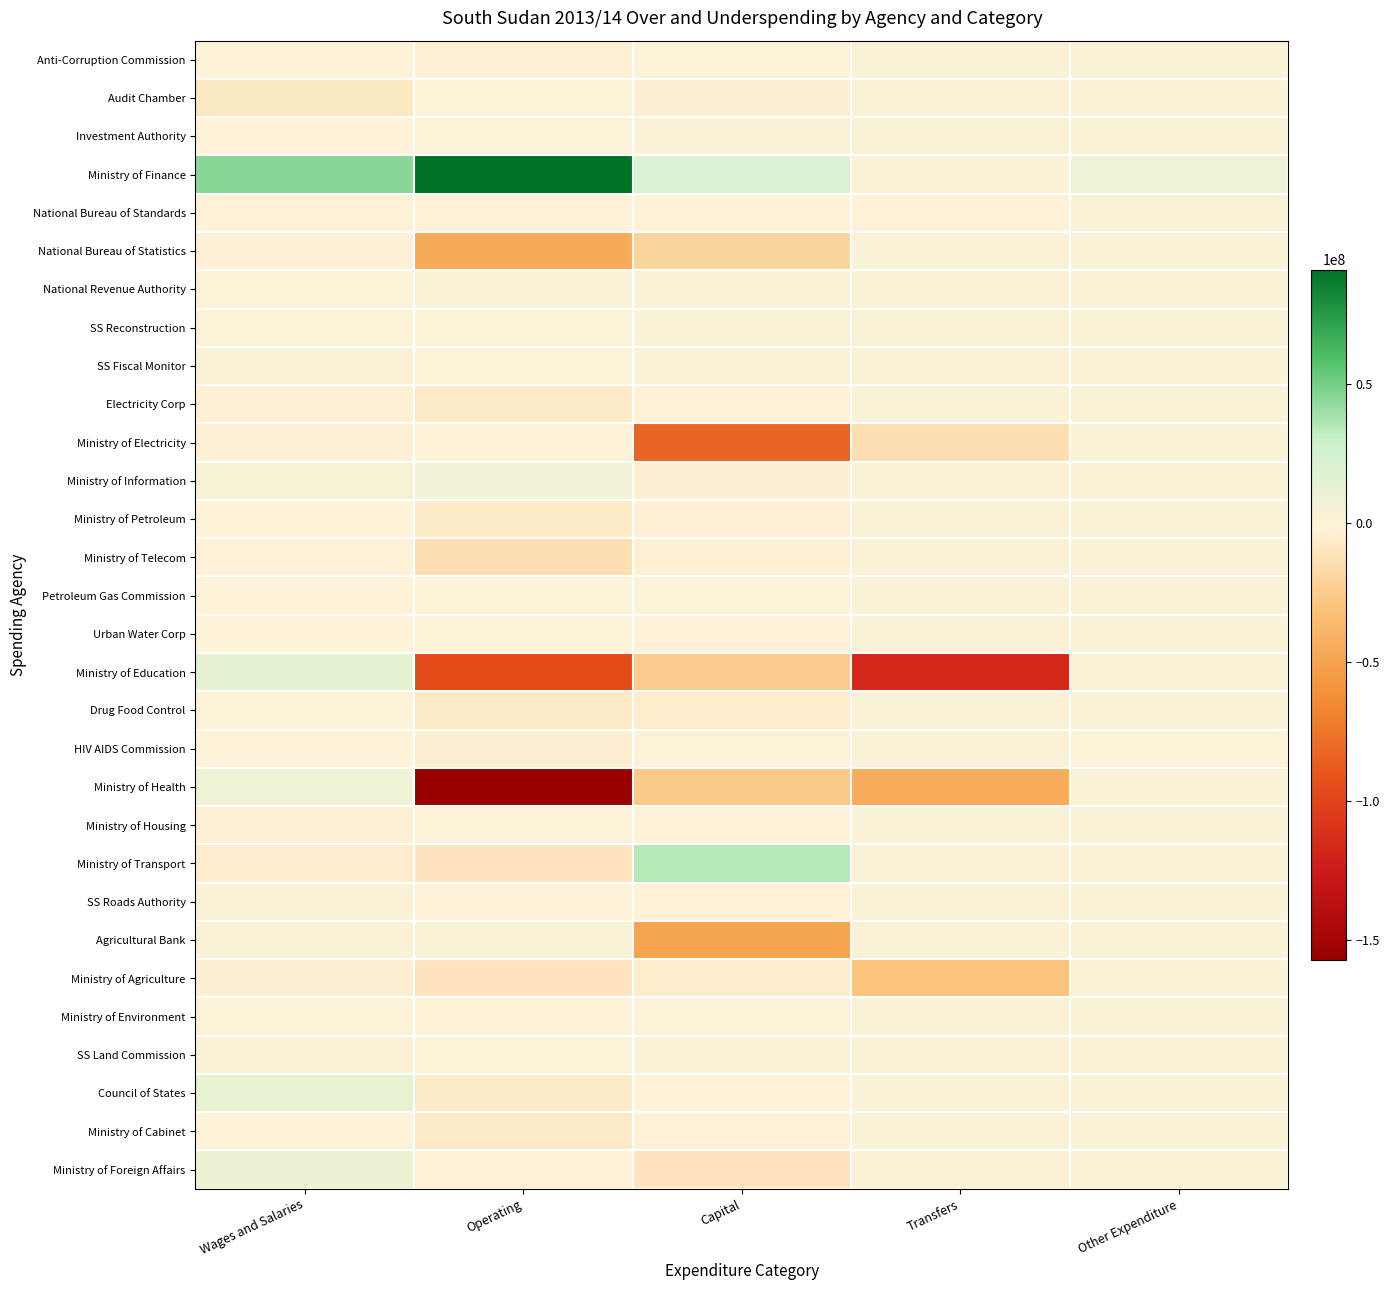

Which category has the lowest value across all series?

Operating